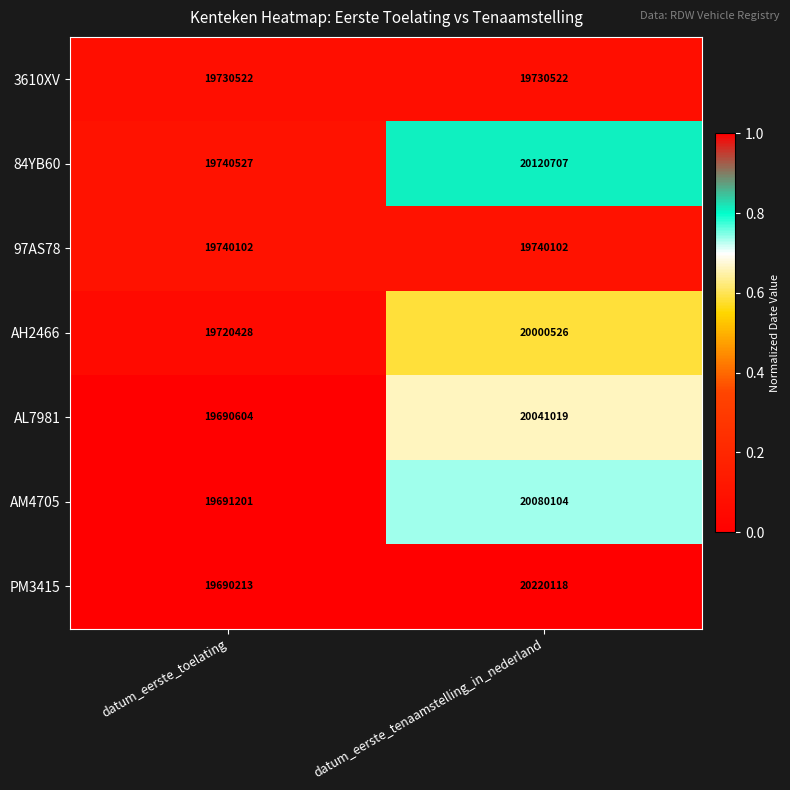

At which category is the sum across all series the highest?

datum_eerste_tenaamstelling_in_nederland